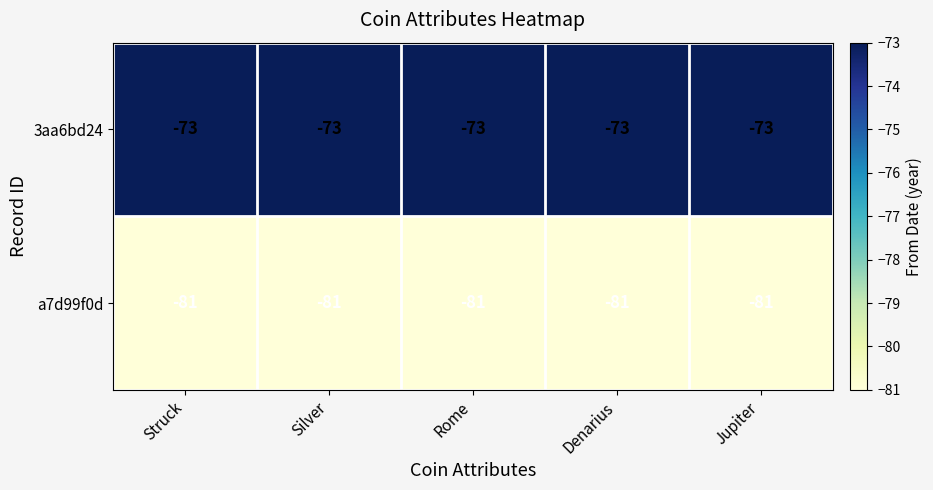

What is the sum of all 3aa6bd24 values?

-365